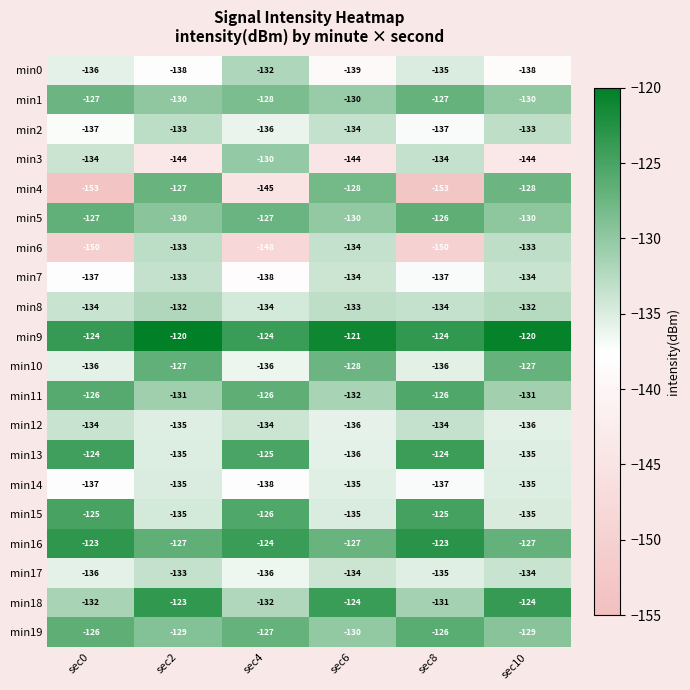

At how many categories does at least one series exceed -141?

6